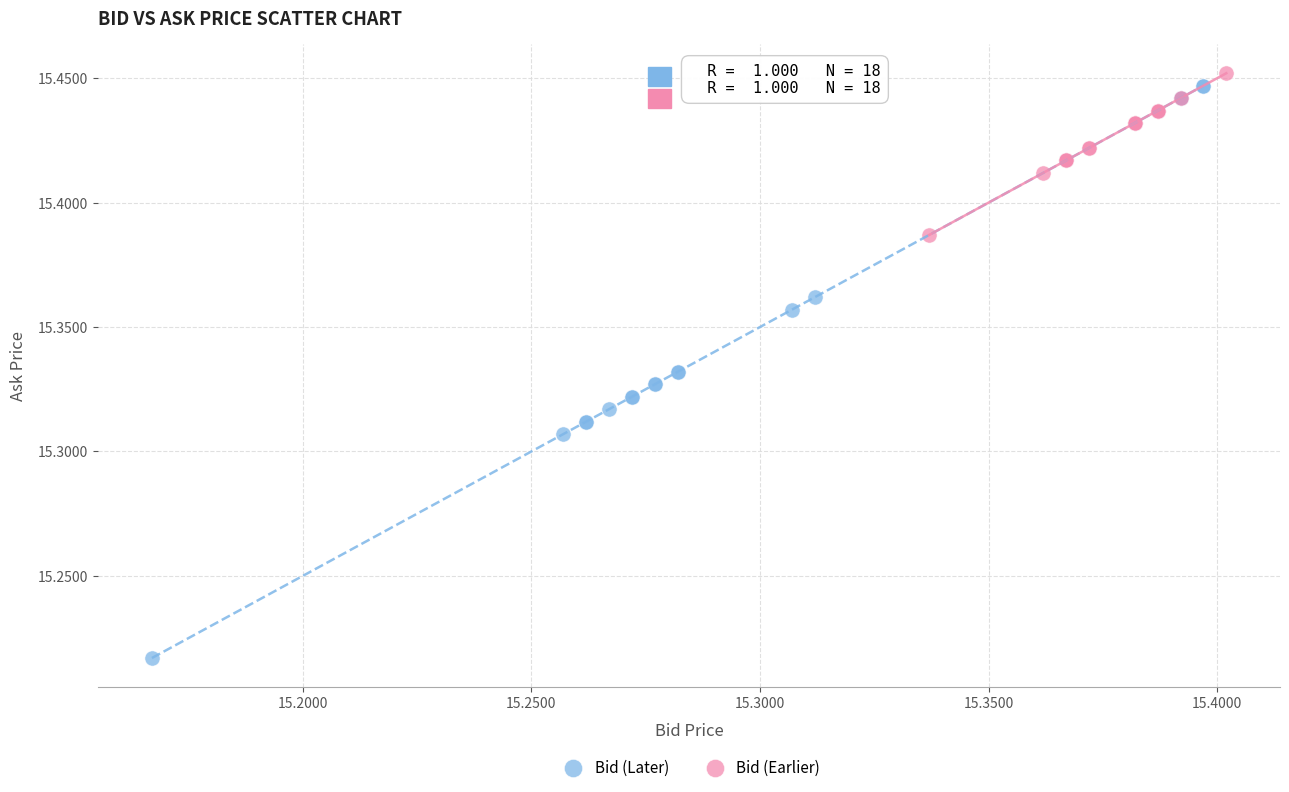

Which series contains the lowest Y value?

Bid (Later)